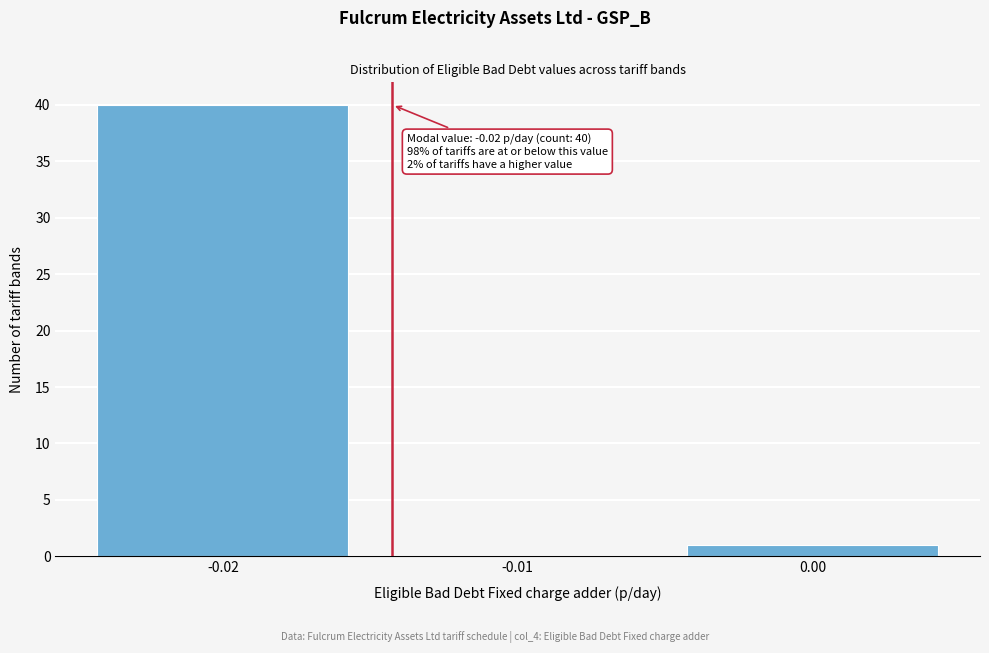

Reading left to right, what are all the values shown in this chart?

-0.02=40	-0.01=0	0.00=1